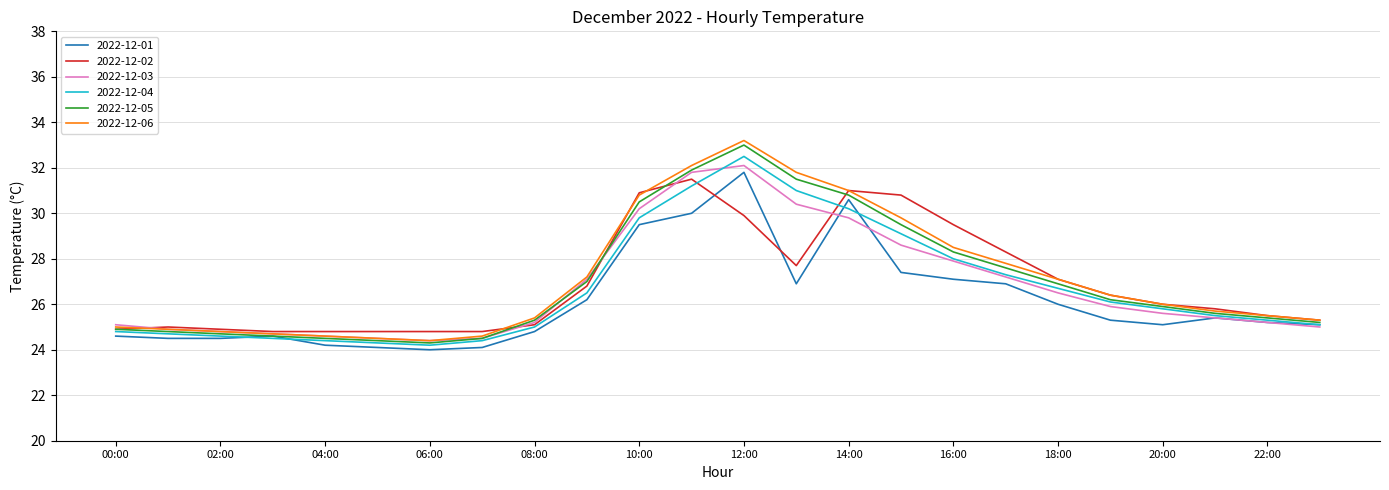

What is the difference between the maximum and second lowest values in the 2022-12-03 series?

7.6